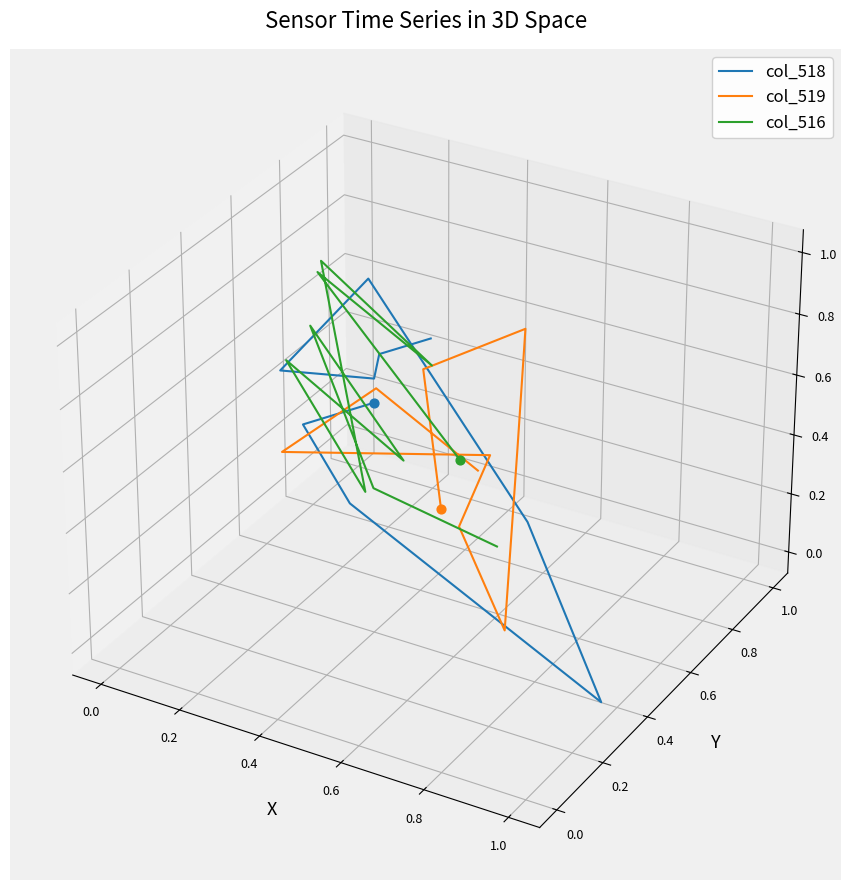

What is the total value across all series at 0.6?

-0.1